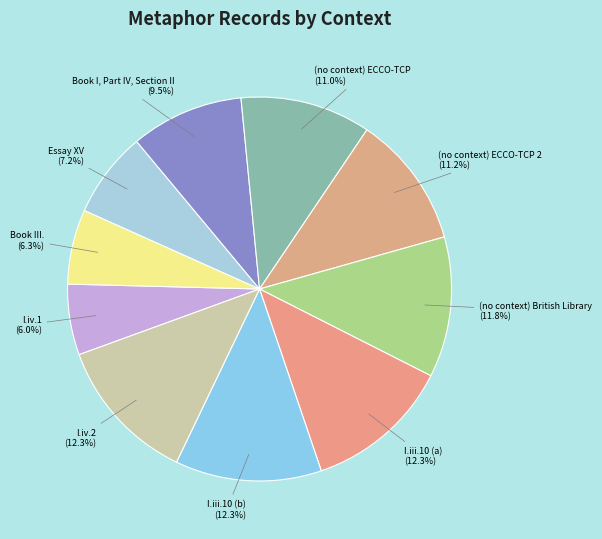

How many segments does this pie chart have?

10